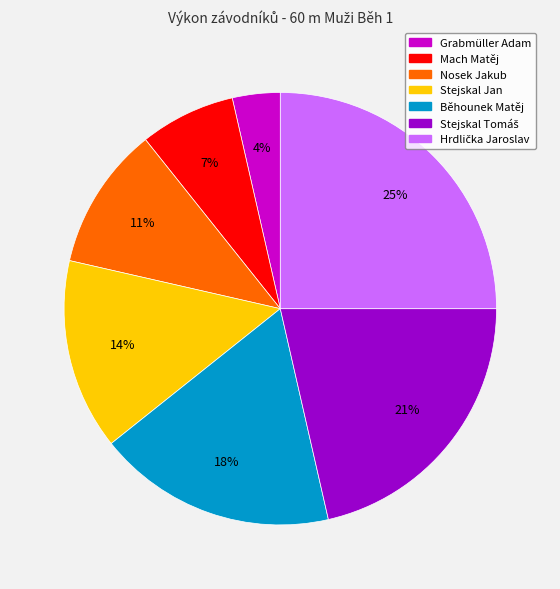

Do Stejskal Jan and Běhounek Matěj together represent more than half of the pie?

No